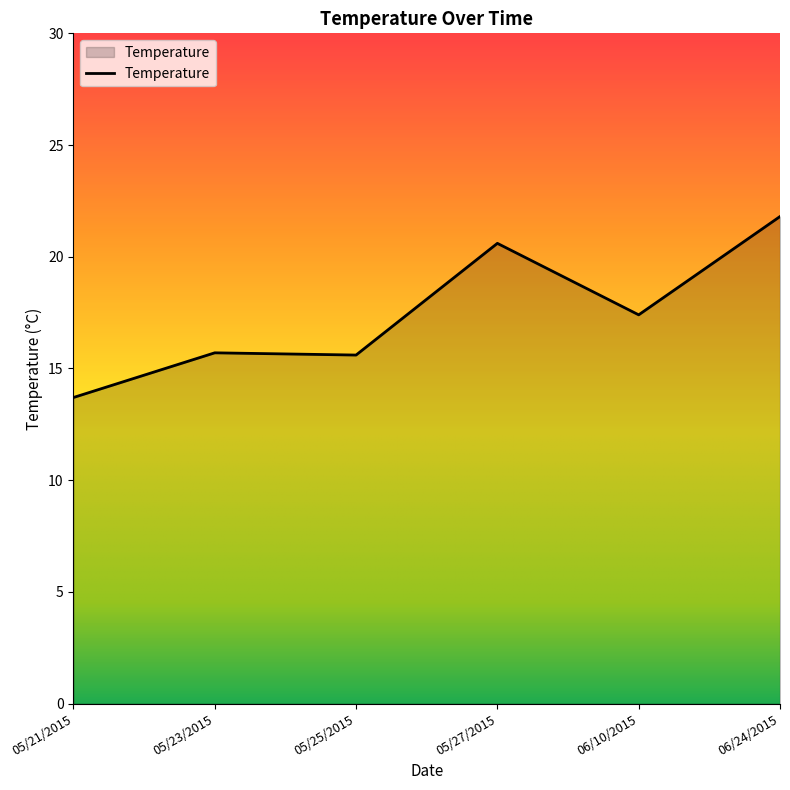

Which category has the highest value across all series?

06/24/2015